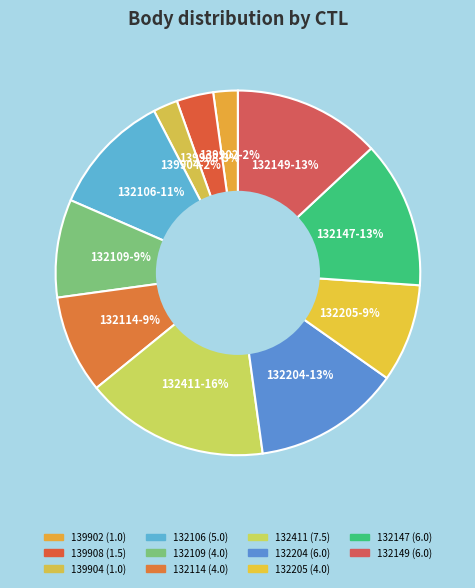

How many segments does this pie chart have?

11